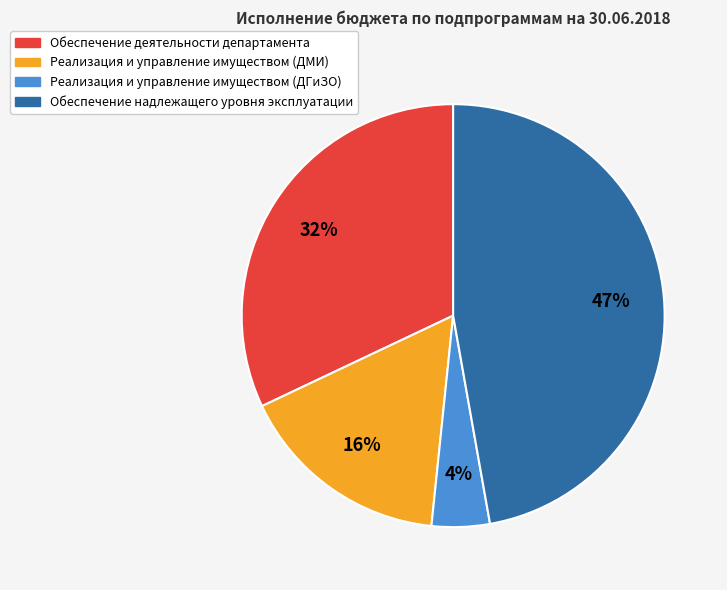

To the nearest percent, what is the difference between the largest and smallest slice percentages?

43%